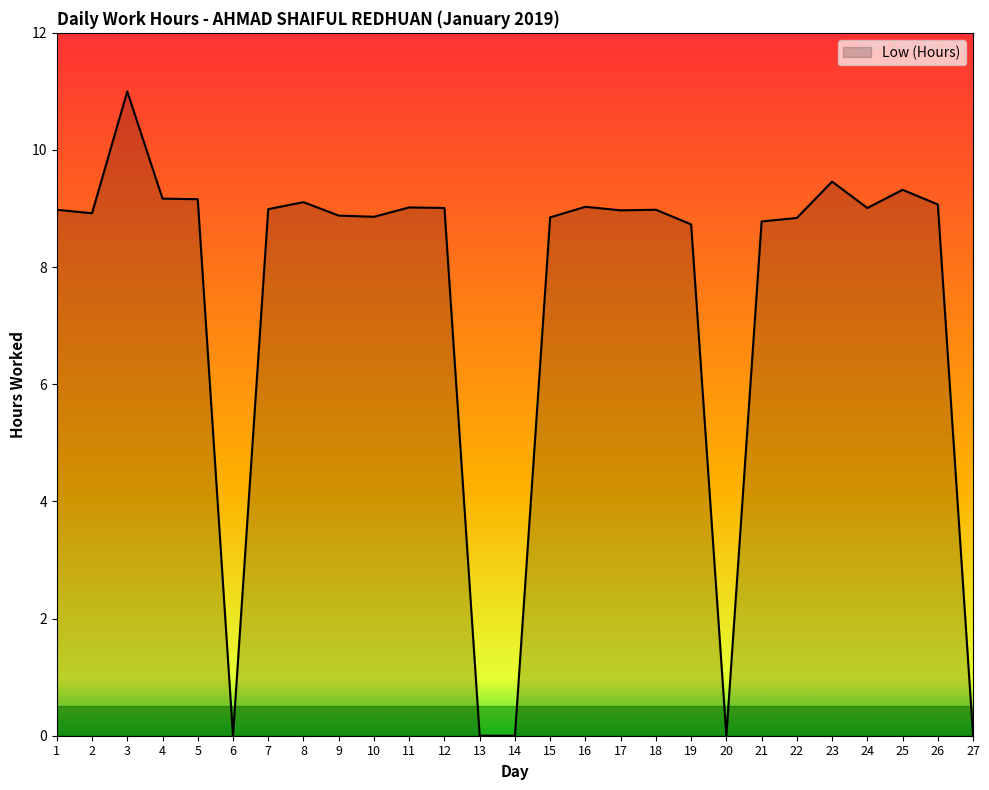

Approximately how many times larger is the value at 11 compared to 5?

1.0